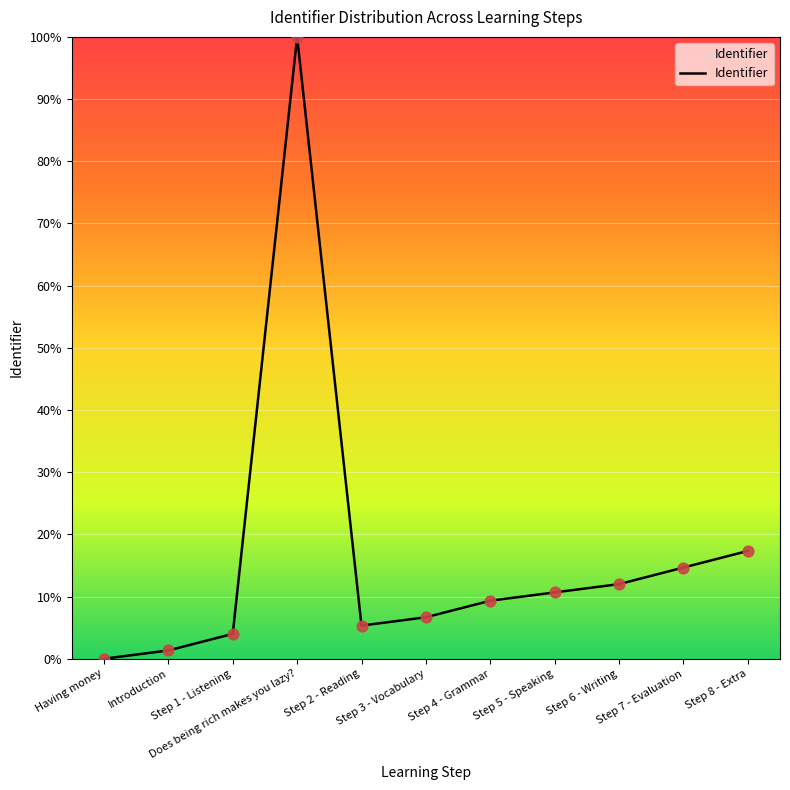

Approximately how many times larger is the value at Introduction compared to Step 7 - Evaluation?

0.1